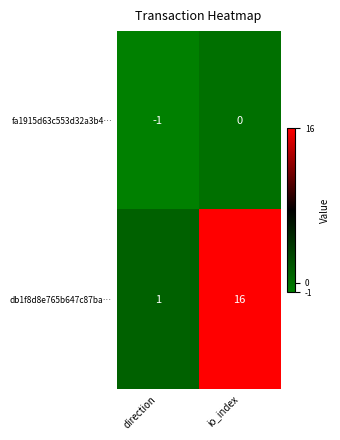

Rank the series by their maximum value, from lowest to highest.

fa1915d63c553d32a3b4…, db1f8d8e765b647c87ba…